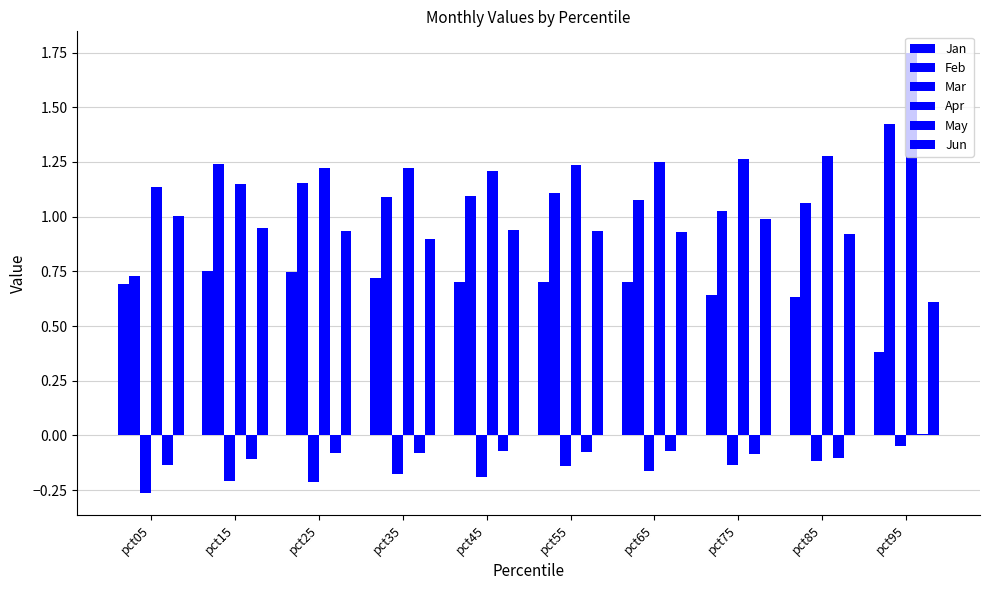

Reading right to left, what are all the values shown in this chart?

Jan: pct95=0.4	pct85=0.6	pct75=0.6	pct65=0.7	pct55=0.7	pct45=0.7	pct35=0.7	pct25=0.7	pct15=0.7	pct05=0.7
Feb: pct95=1.4	pct85=1.1	pct75=1.0	pct65=1.1	pct55=1.1	pct45=1.1	pct35=1.1	pct25=1.2	pct15=1.2	pct05=0.7
Mar: pct95=-0.0	pct85=-0.1	pct75=-0.1	pct65=-0.2	pct55=-0.1	pct45=-0.2	pct35=-0.2	pct25=-0.2	pct15=-0.2	pct05=-0.3
Apr: pct95=1.7	pct85=1.3	pct75=1.3	pct65=1.2	pct55=1.2	pct45=1.2	pct35=1.2	pct25=1.2	pct15=1.2	pct05=1.1
May: pct95=0.0	pct85=-0.1	pct75=-0.1	pct65=-0.1	pct55=-0.1	pct45=-0.1	pct35=-0.1	pct25=-0.1	pct15=-0.1	pct05=-0.1
Jun: pct95=0.6	pct85=0.9	pct75=1.0	pct65=0.9	pct55=0.9	pct45=0.9	pct35=0.9	pct25=0.9	pct15=0.9	pct05=1.0